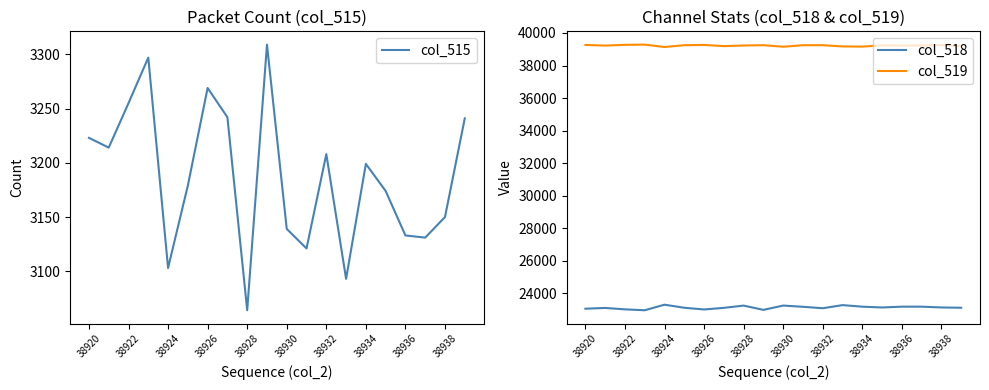

What is the label of the 20th point from the right?

38920